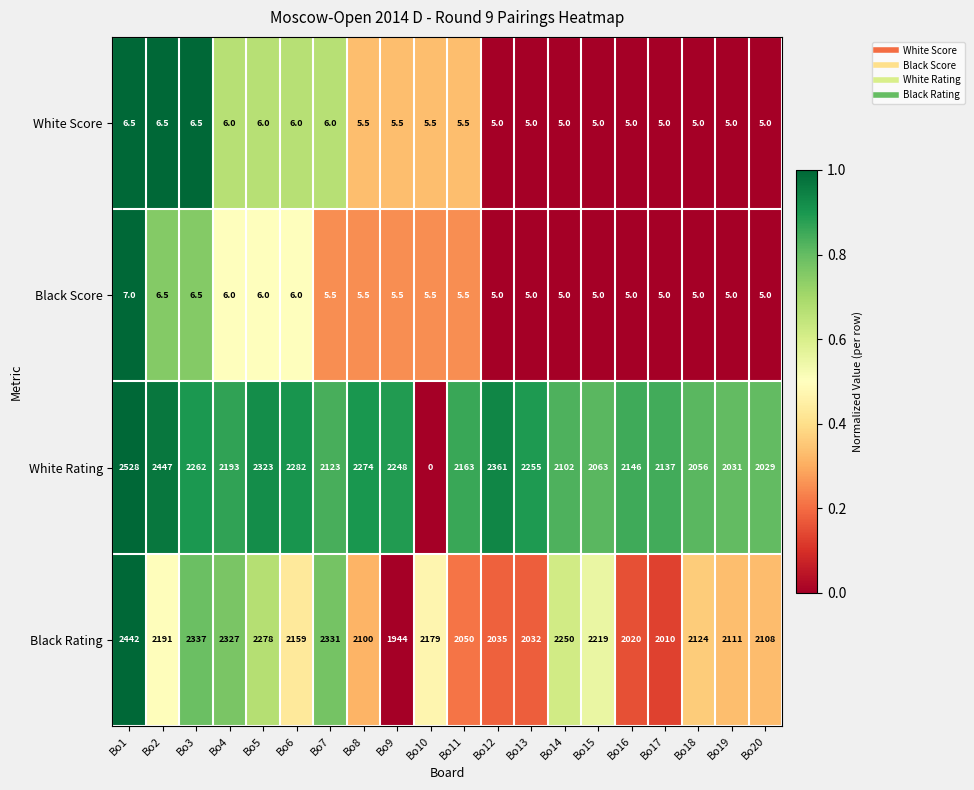

How many categories are shown in the chart?

20